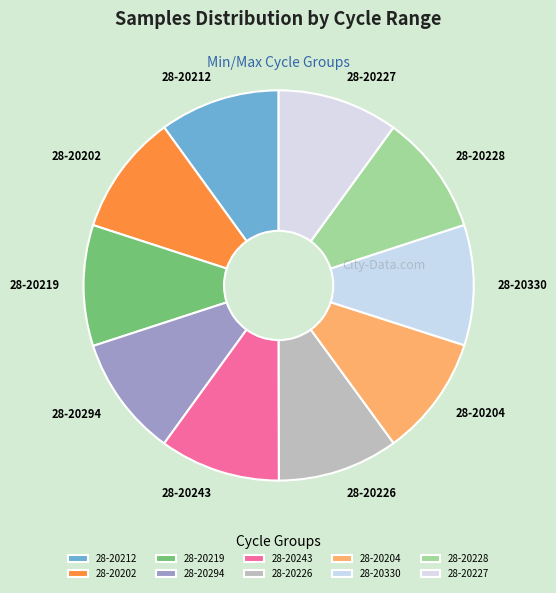

Combined, do 28-20204 and 28-20226 account for over 50%?

No